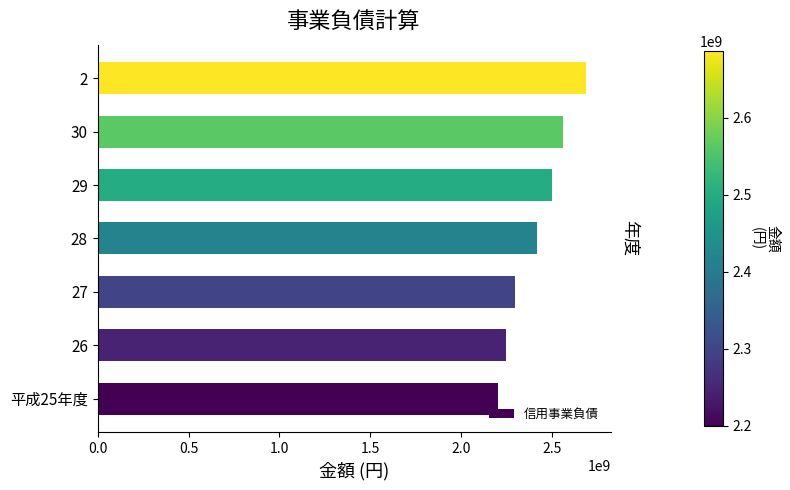

Is it true that the value at 平成25年度 is 2199701215?

True